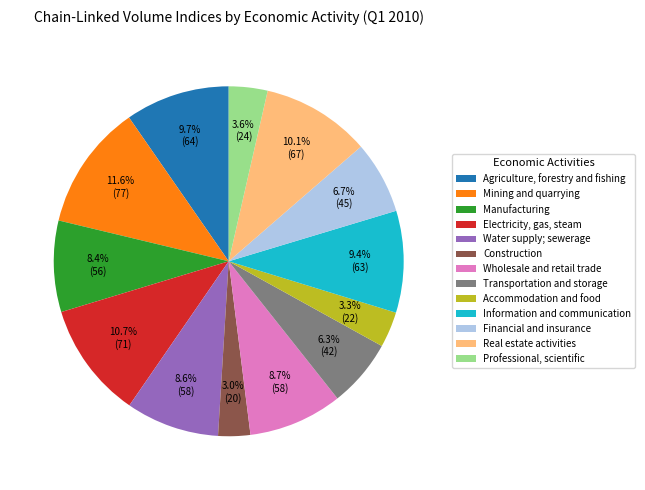

True or false: Mining and quarrying accounts for 12% of the total.

True